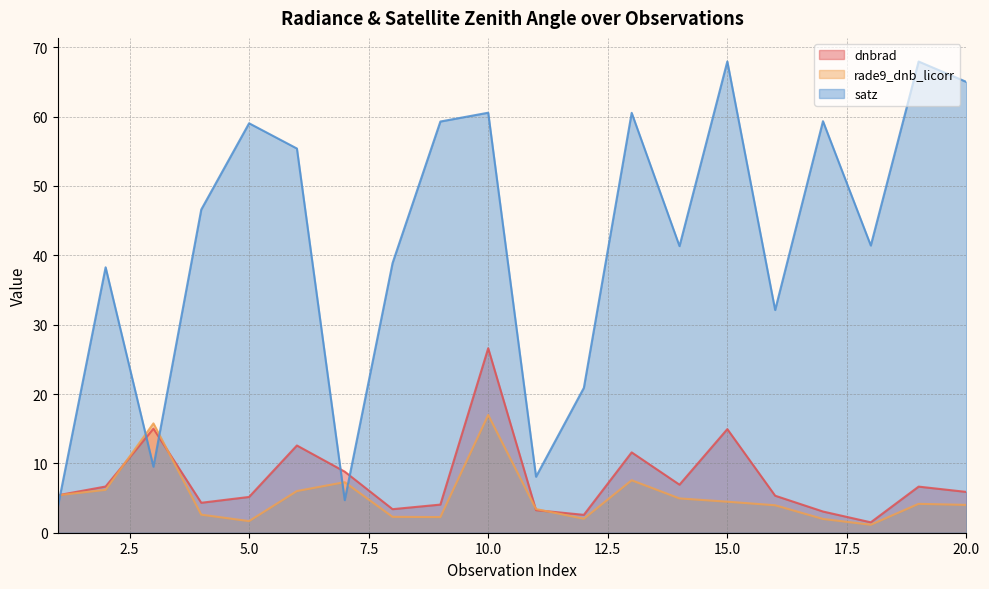

Which series changed the most between 1 and 16?

satz